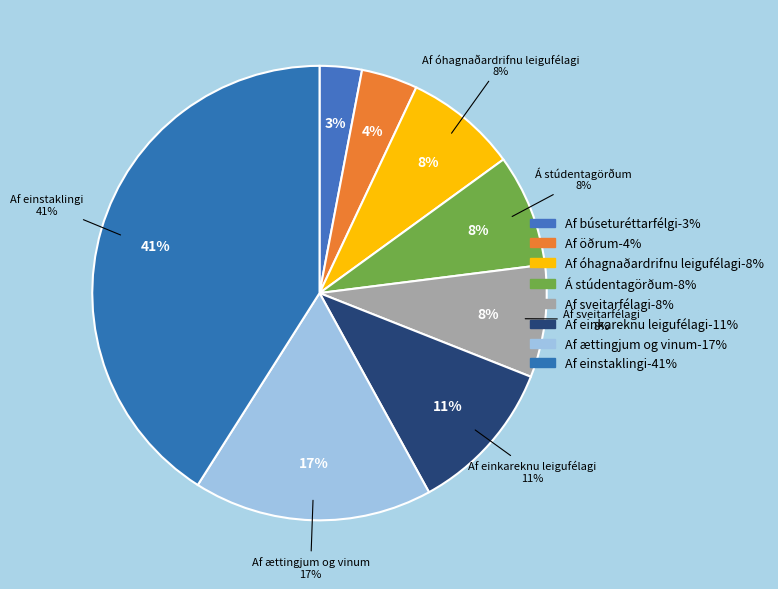

True or false: Af sveitarfélagi accounts for 17% of the total.

False